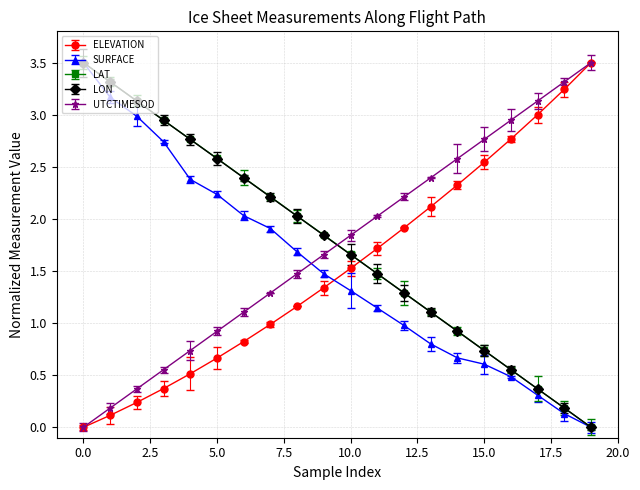

What is the average value of the SURFACE series?

1.5